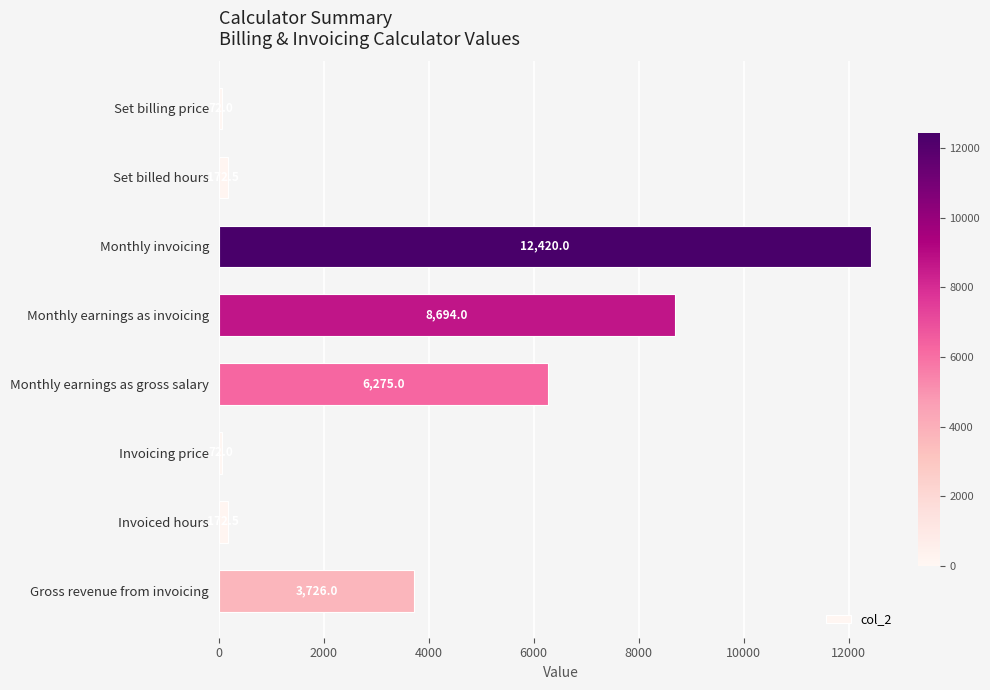

True or false: the data shows 5978.2 at Monthly earnings as invoicing.

False